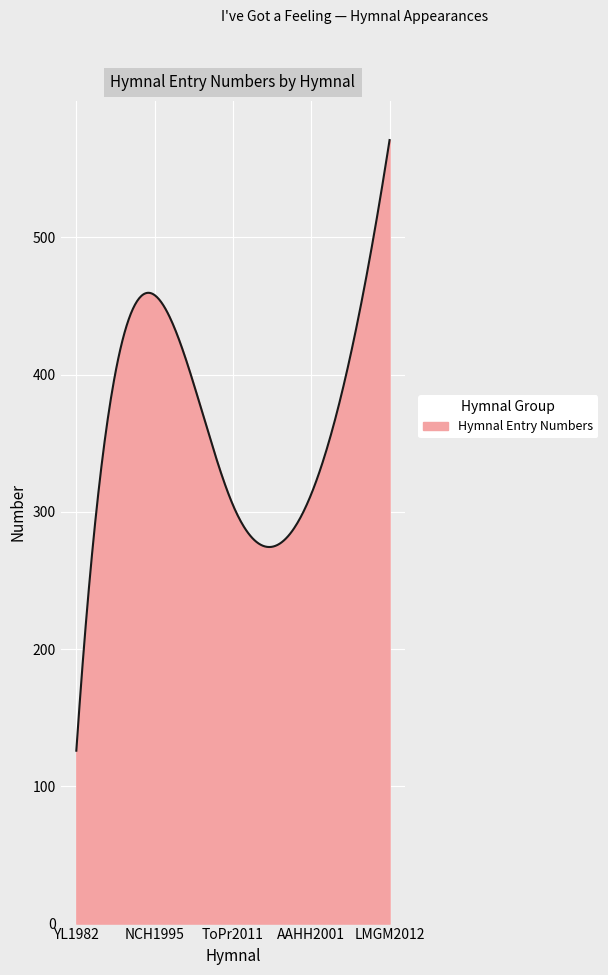

What is the maximum value shown in the chart?

571.0